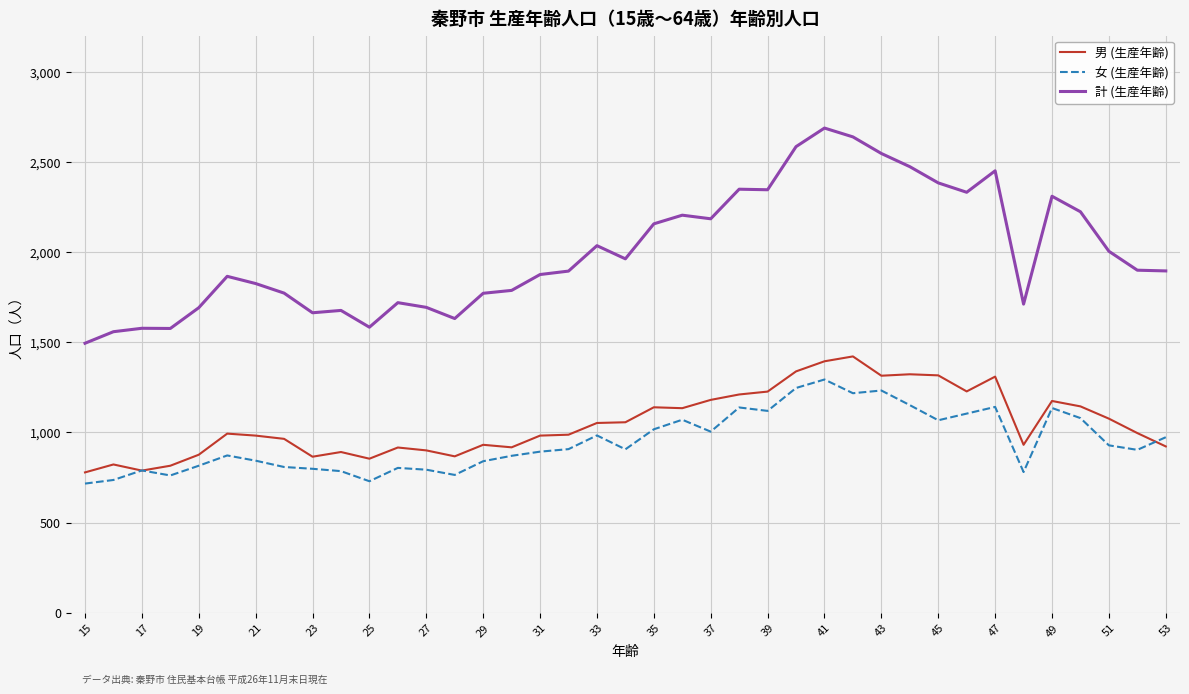

True or false: 計 (生産年齢) and 女 (生産年齢) cross at least once.

False